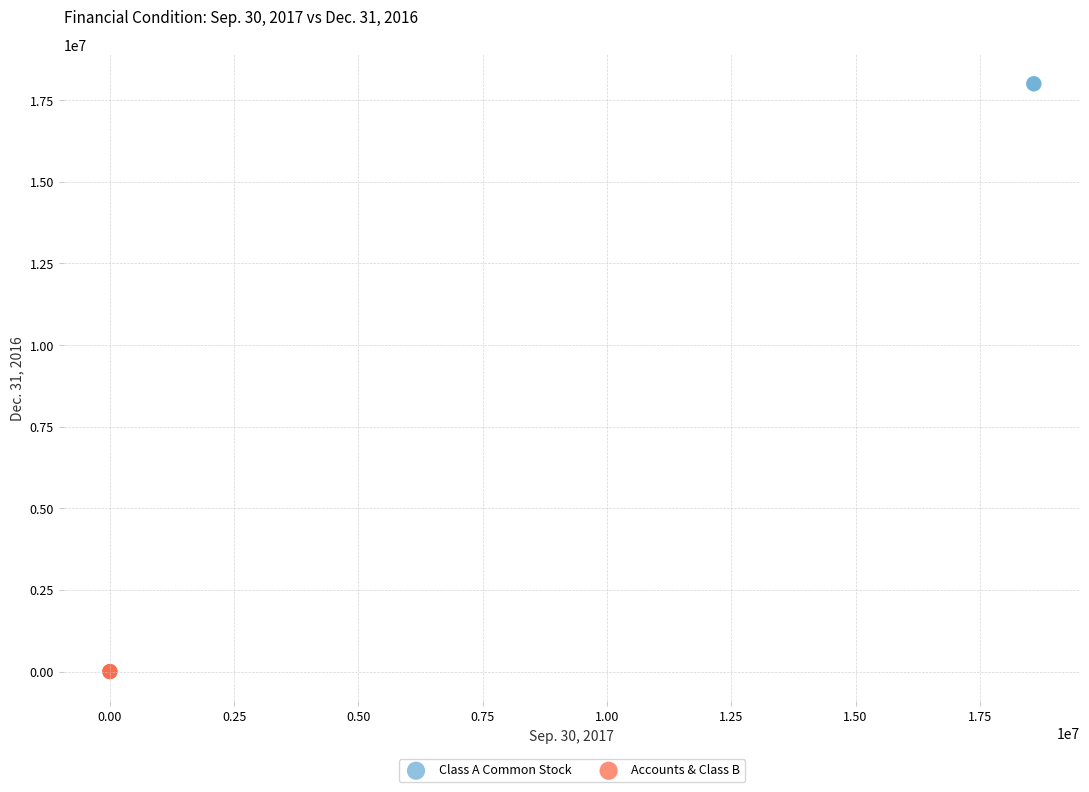

Which series contains the highest Y value?

Class A Common Stock